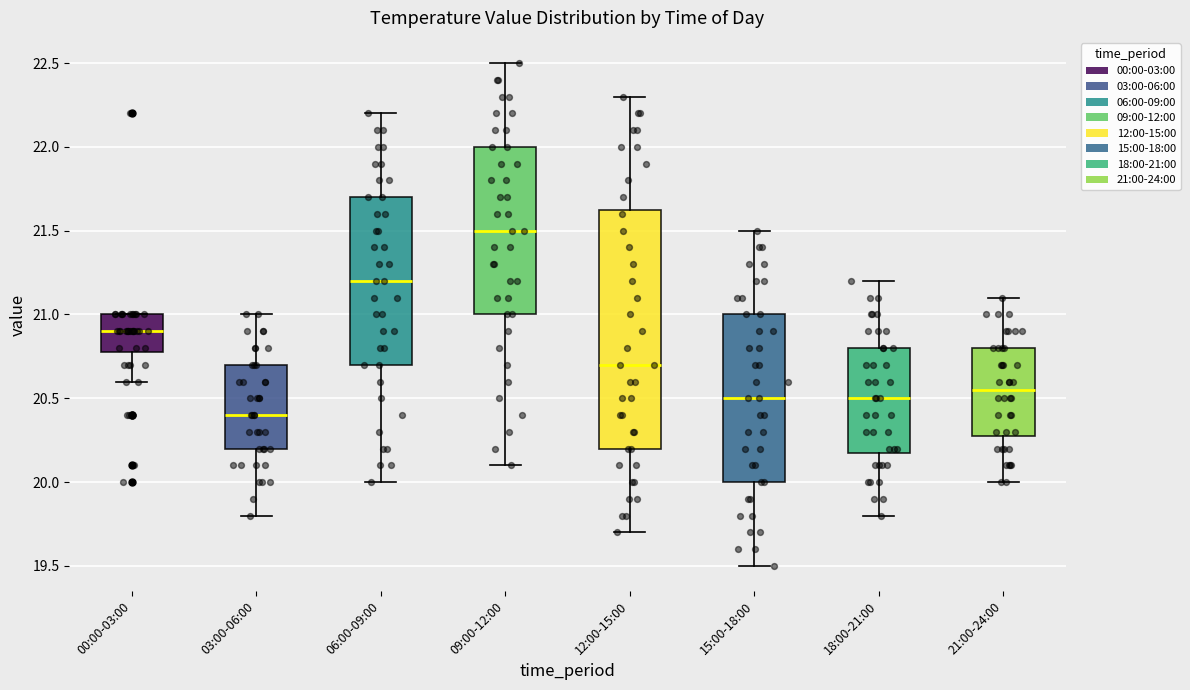

Reading left to right, transcribe this box plot: for each box, give where its median line is, the range the box spans, and where its two whiskers end, as read against the y-axis. The values are not printed on the chart, so give them approximately, as read against the axis.

00:00-03:00: median 20.90, box 20.80 to 21.00, whiskers 20.60 to 21.00
03:00-06:00: median 20.40, box 20.20 to 20.70, whiskers 19.80 to 21.00
06:00-09:00: median 21.20, box 20.70 to 21.70, whiskers 20.00 to 22.20
09:00-12:00: median 21.50, box 21.00 to 22.00, whiskers 20.10 to 22.50
12:00-15:00: median 20.70, box 20.20 to 21.65, whiskers 19.70 to 22.30
15:00-18:00: median 20.50, box 20.00 to 21.00, whiskers 19.50 to 21.50
18:00-21:00: median 20.50, box 20.20 to 20.80, whiskers 19.80 to 21.20
21:00-24:00: median 20.55, box 20.30 to 20.80, whiskers 20.00 to 21.10